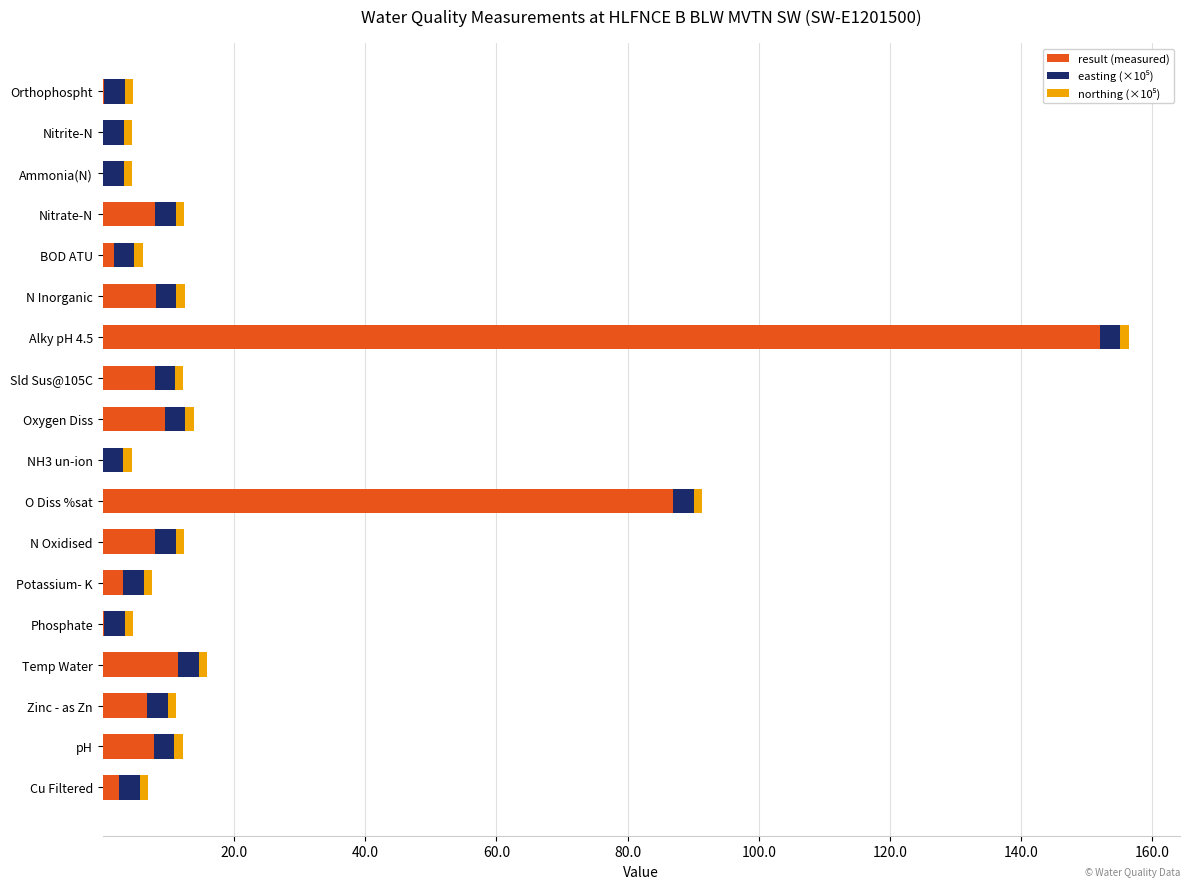

What is the maximum value for result (measured)?

152.0